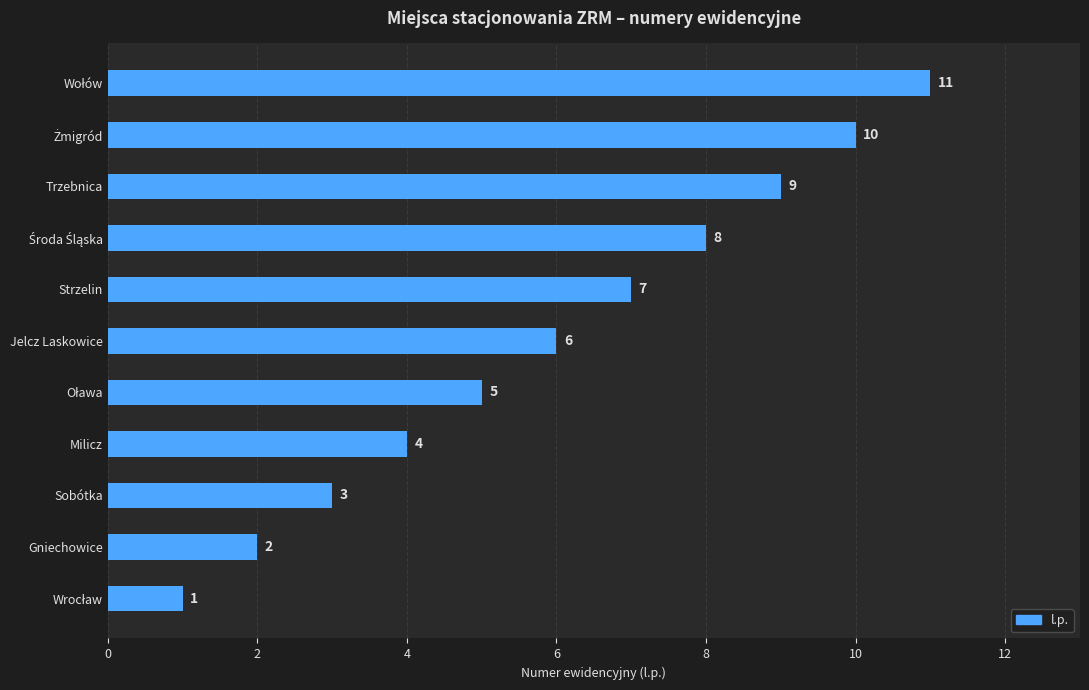

Count the number of categories in the chart.

11